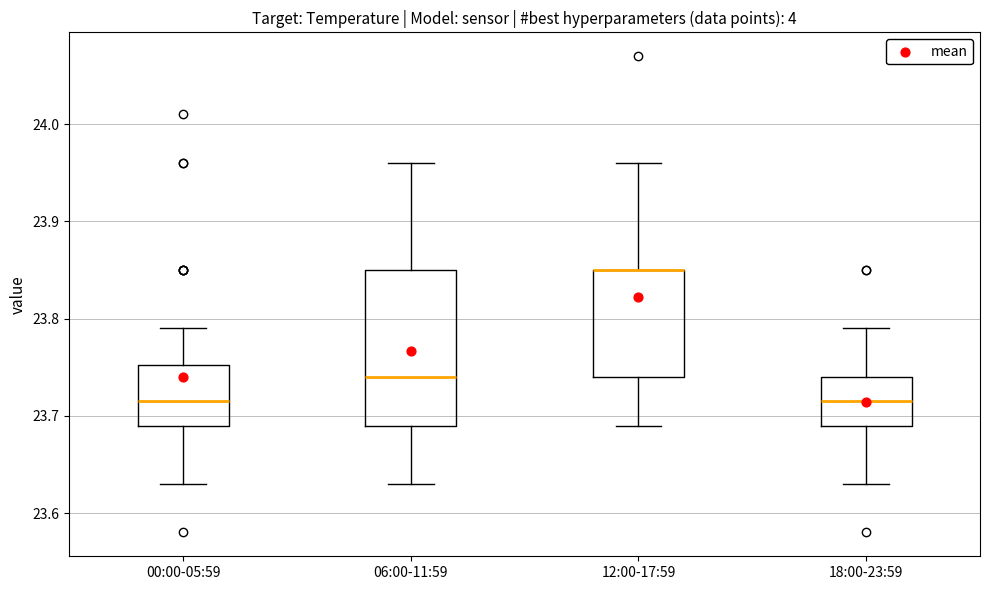

Where does the median line of the box for 06:00-11:59 sit on the y-axis? The values are not printed on the chart, so give them approximately, as read against the axis.

23.74